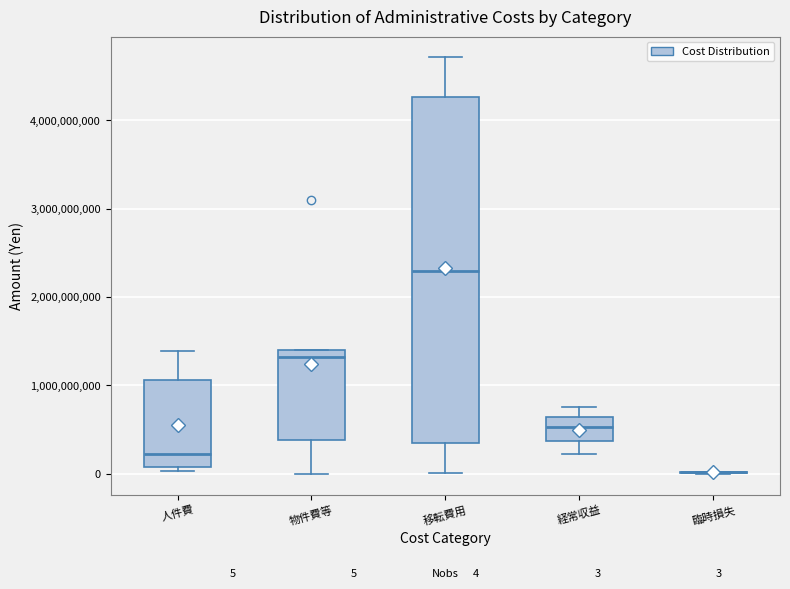

Which box is the tallest, from its lower edge to its upper edge?

移転費用